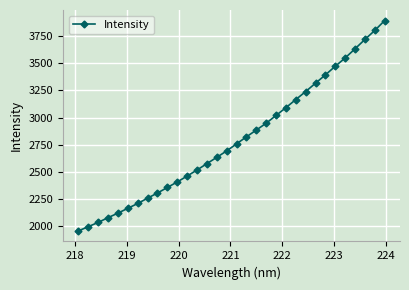

Reading left to right, extract all data points from this chart.

1955.0	1994.3	2033.5	2077.3	2119.0	2163.5	2208.0	2257.3	2304.7	2355.8	2406.6	2461.2	2517.0	2575.5	2633.8	2692.7	2758.0	2822.7	2885.1	2948.4	3020.1	3091.8	3166.5	3240.3	3317.8	3394.2	3473.9	3550.2	3634.5	3720.9	3803.7	3895.0